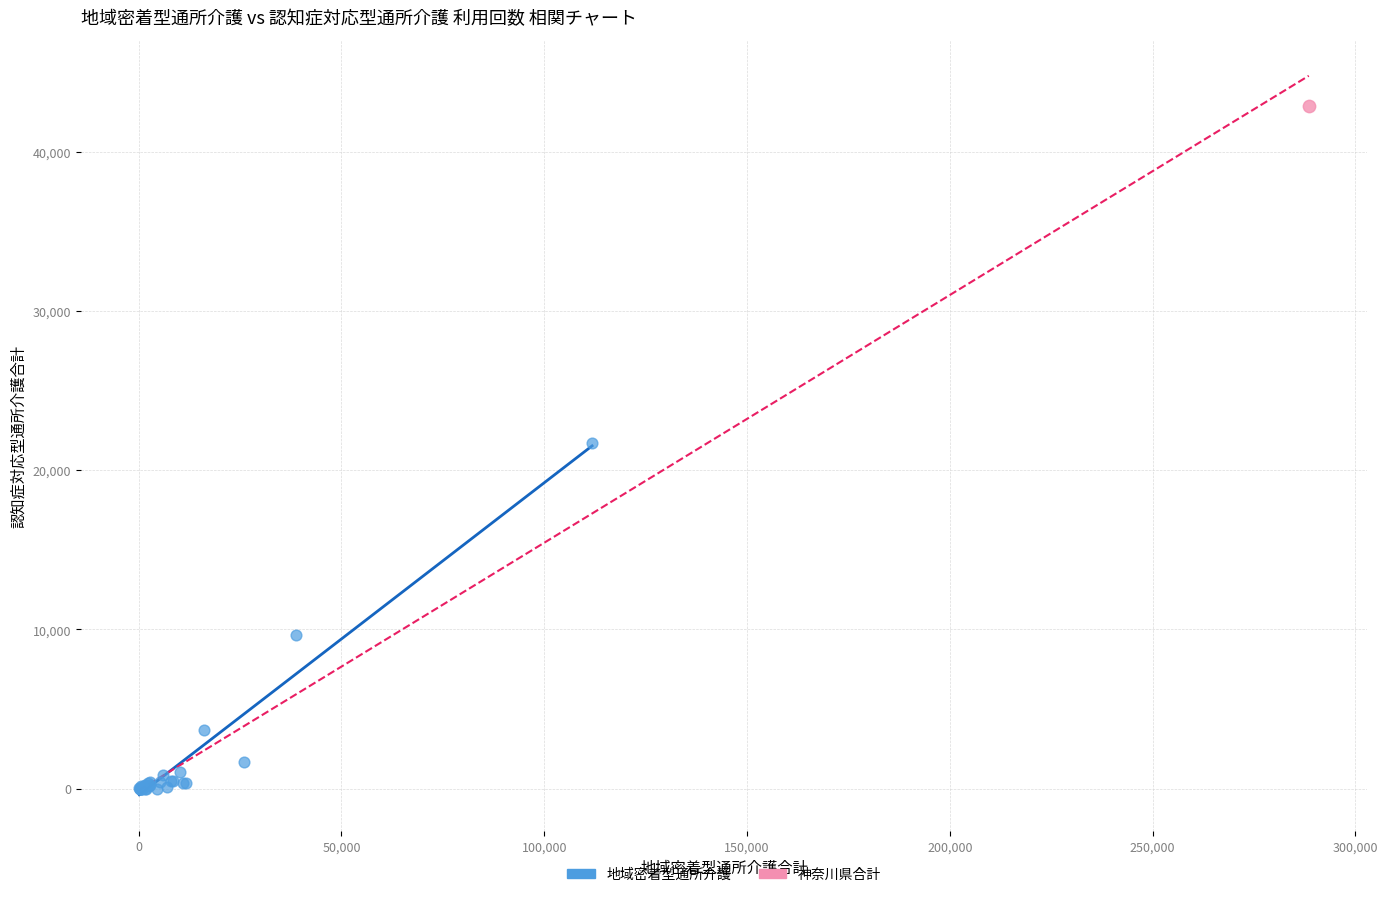

What are all the series names shown in the legend?

地域密着型通所介護, 神奈川県合計